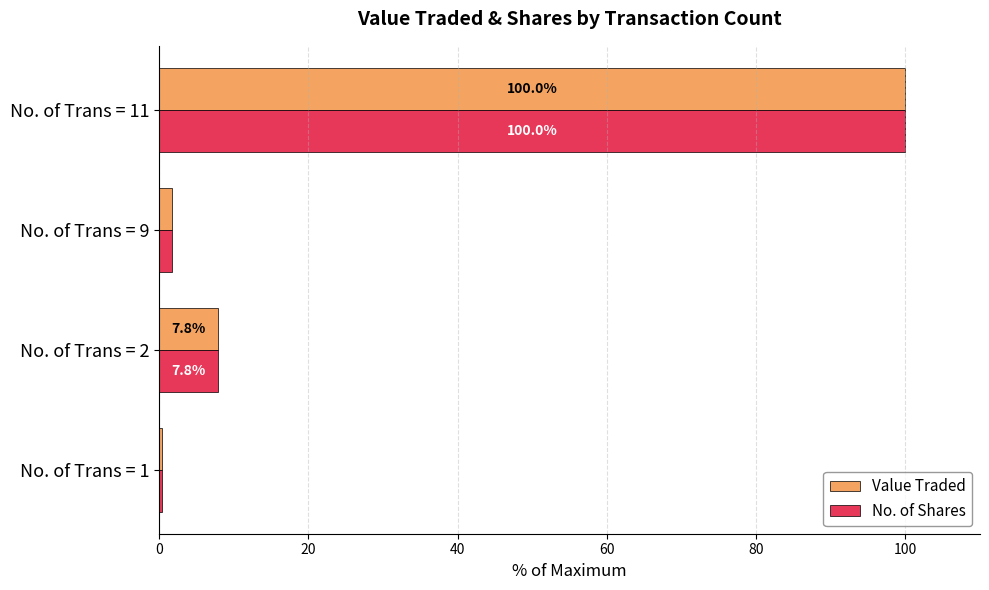

Is it true that No. of Shares equals 7.8 at No. of Trans = 2?

True